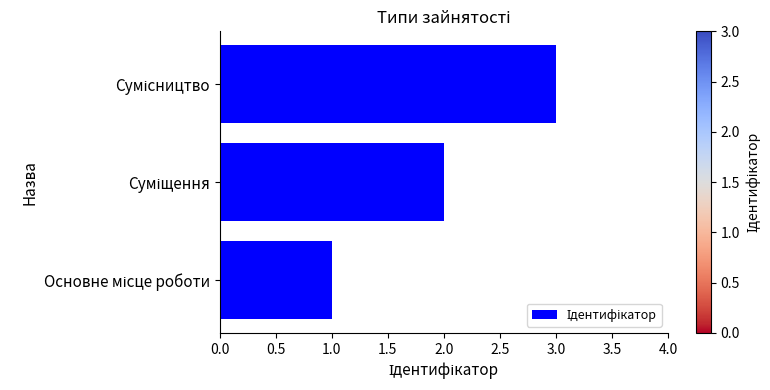

What is the maximum value shown in the chart?

3